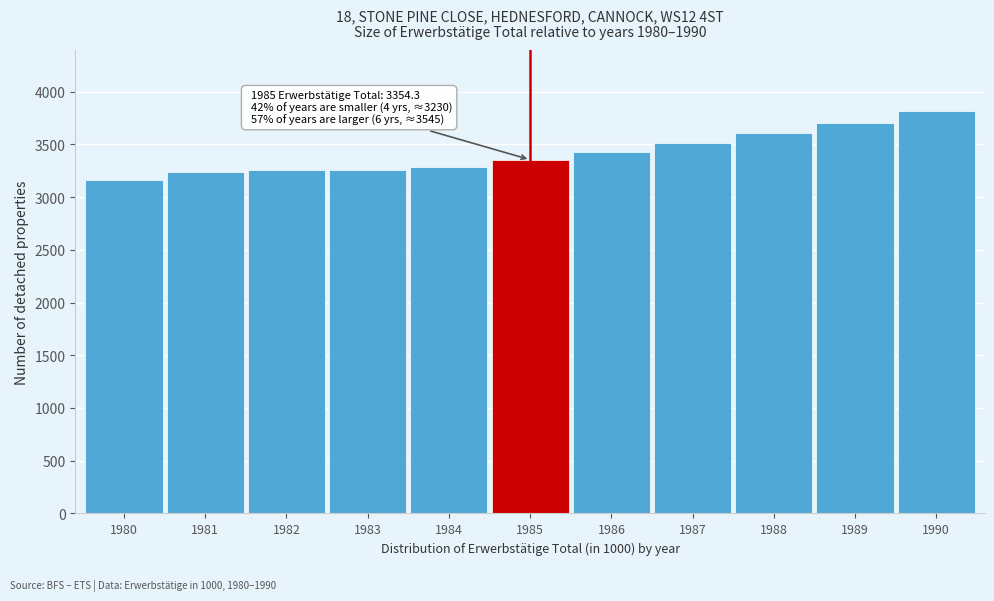

The value at 1985 is 3354.3. True or false?

True